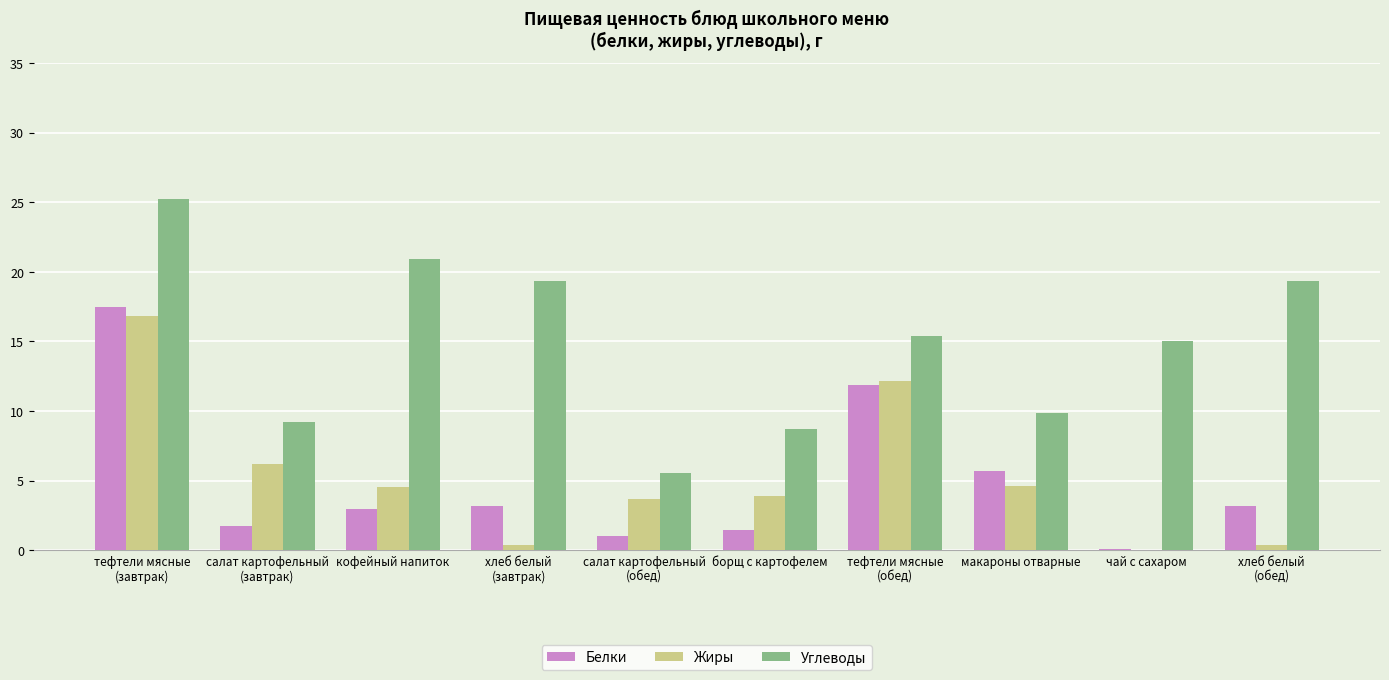

Which series has the largest total across all categories?

Углеводы